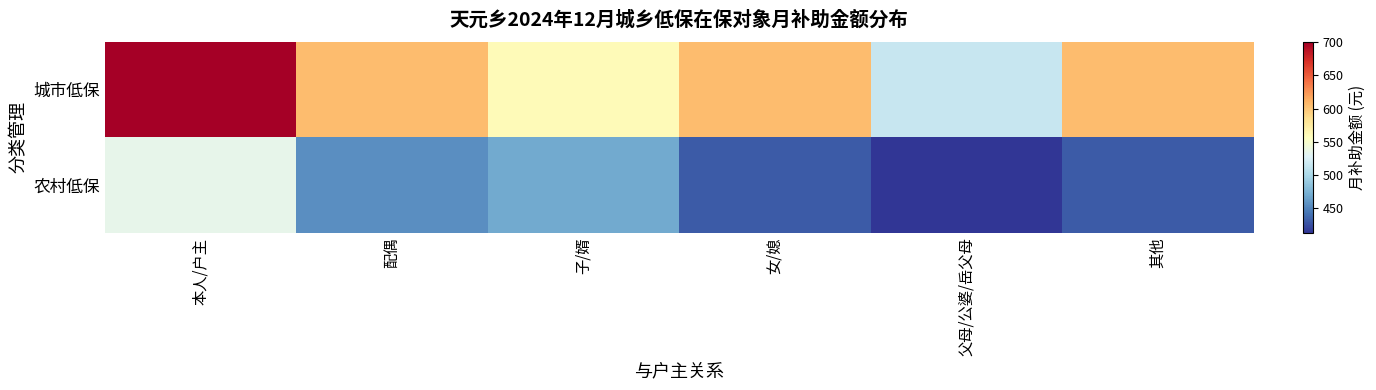

What is the total value across all series at 配偶?

1060